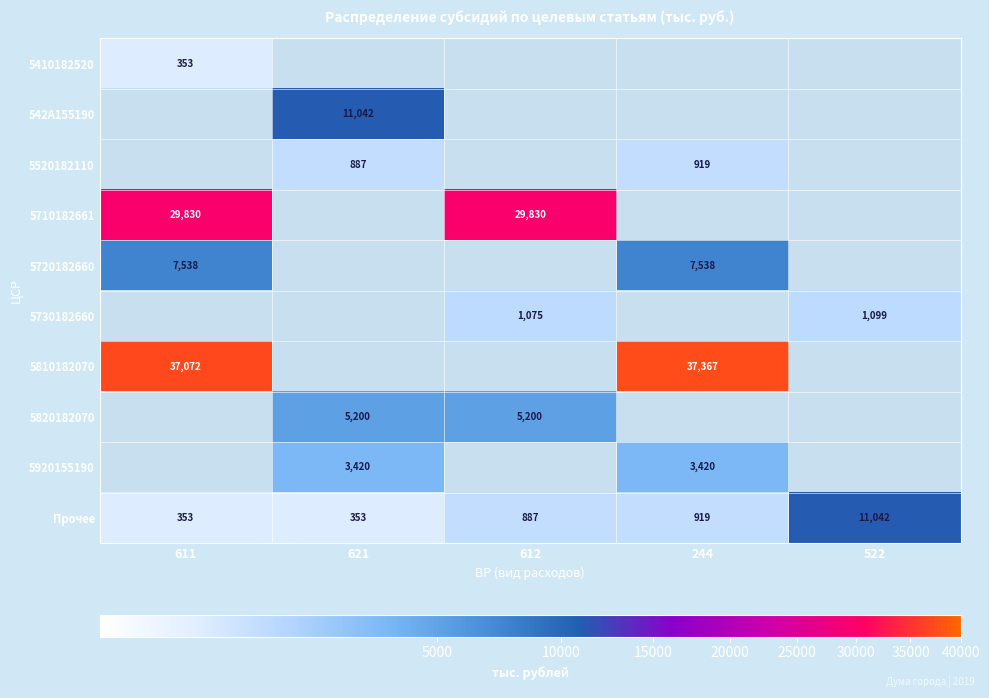

At which label is Прочее closest to 5697?

244